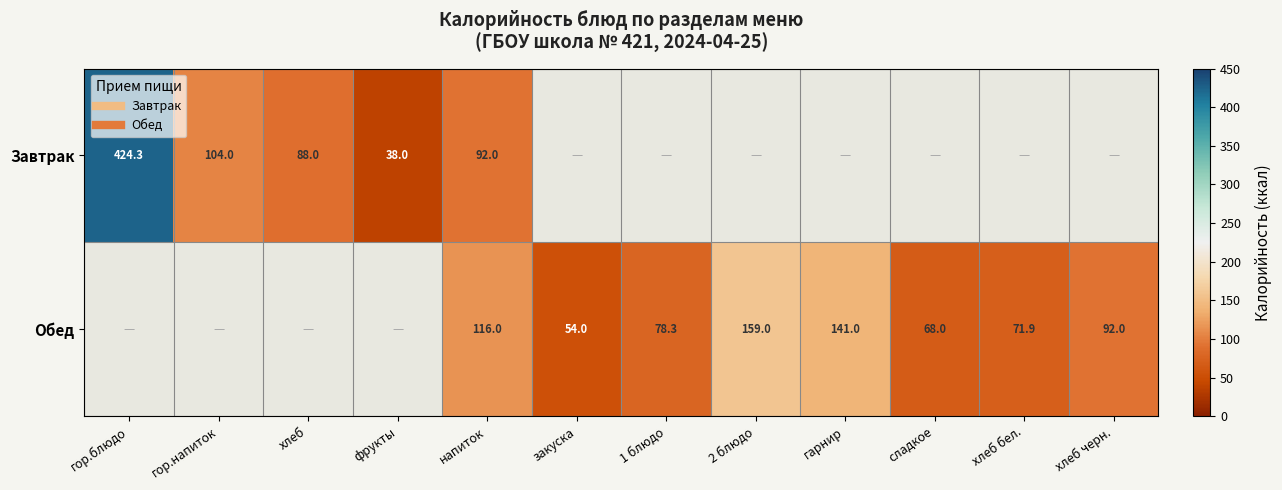

Rank the series by their maximum value, from highest to lowest.

Завтрак, Обед